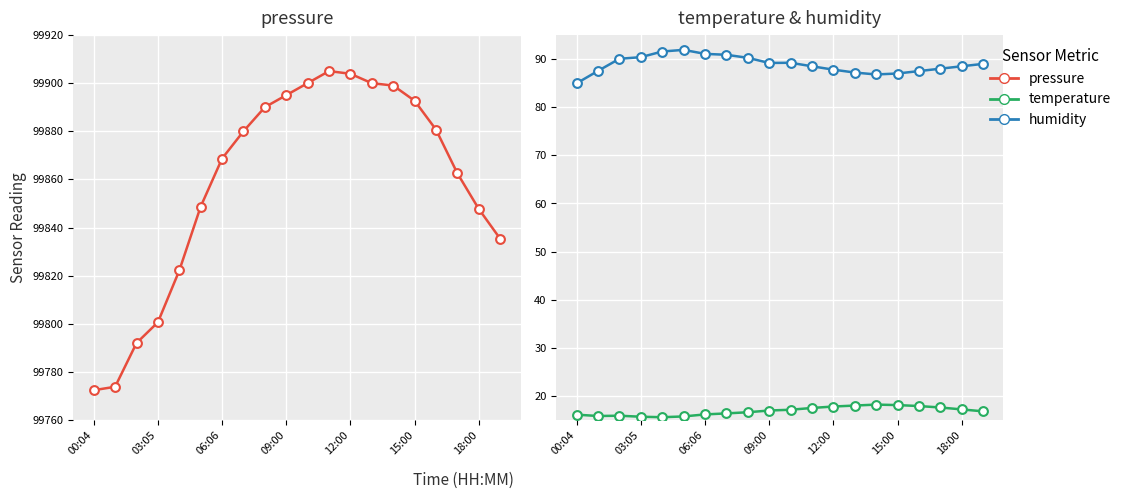

Which series has the widest spread of Y values?

pressure